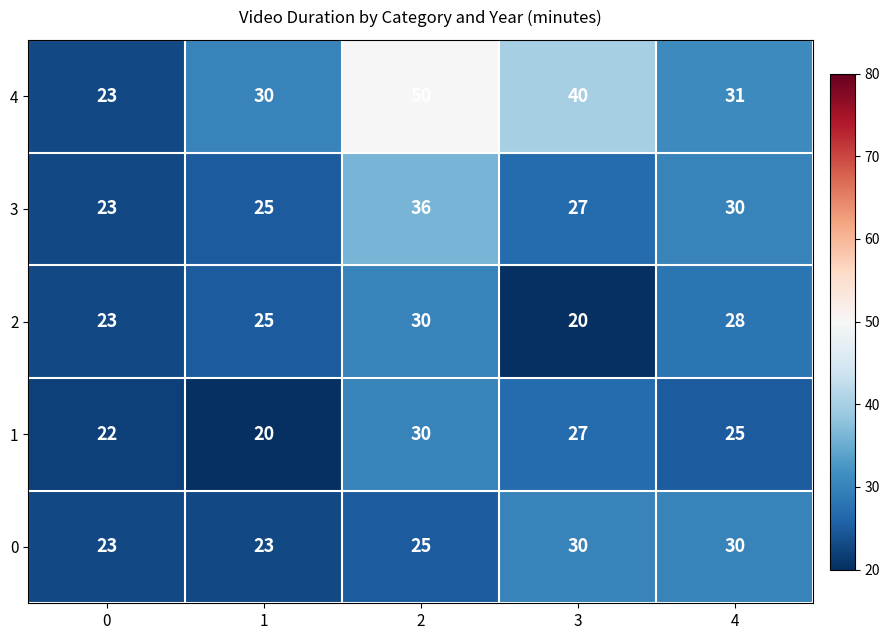

What is the difference between the maximum and second lowest values in the 0 series?

7